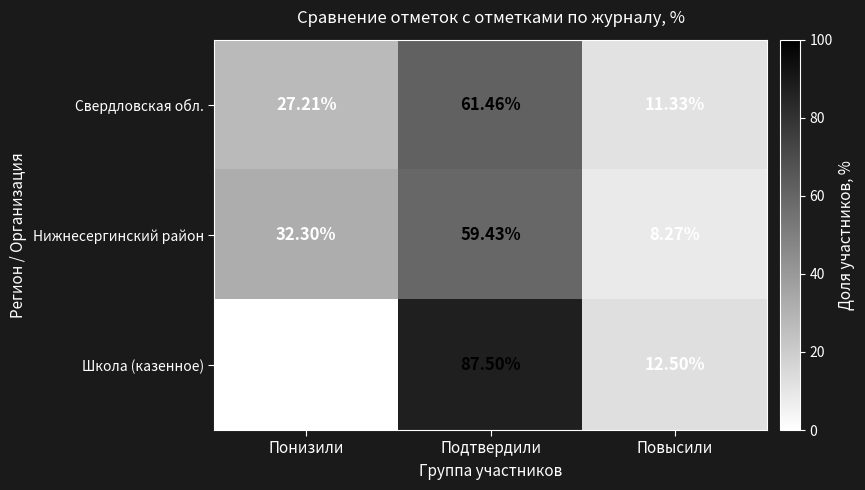

At which category is the sum across all series the highest?

Подтвердили